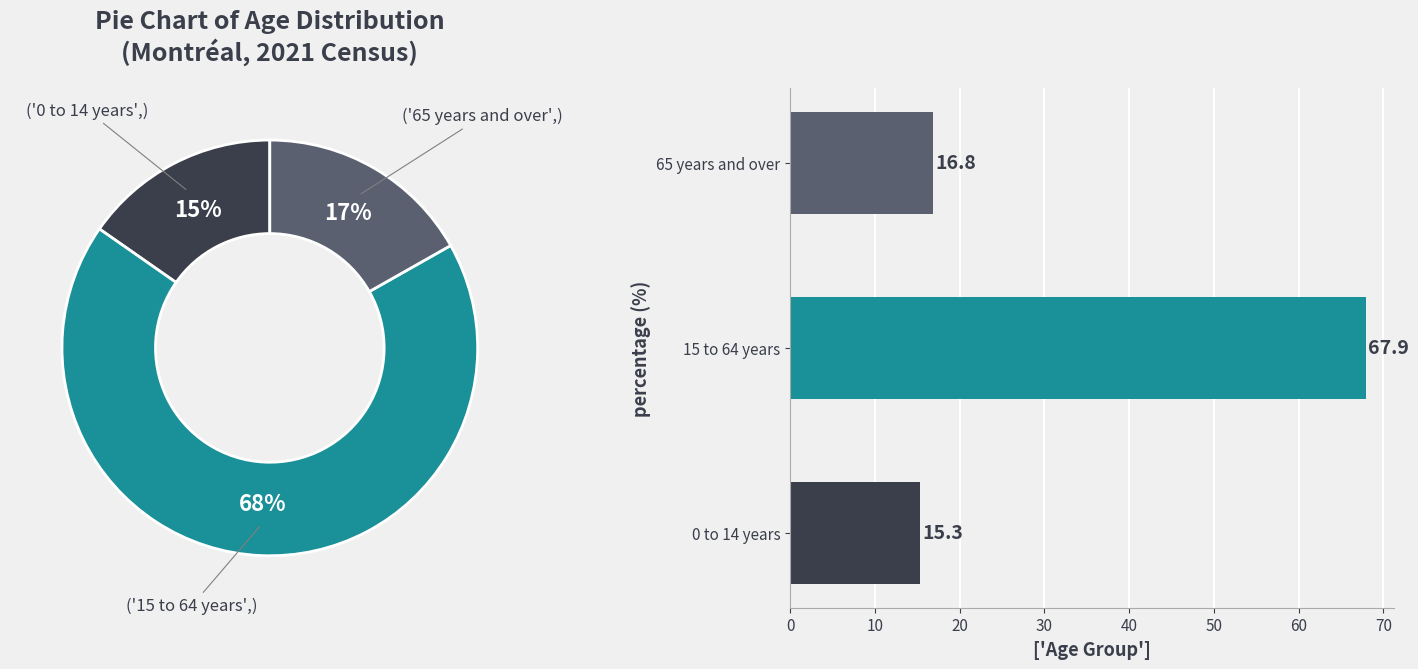

To the nearest percent, what is the difference between the largest and smallest slice percentages?

53%